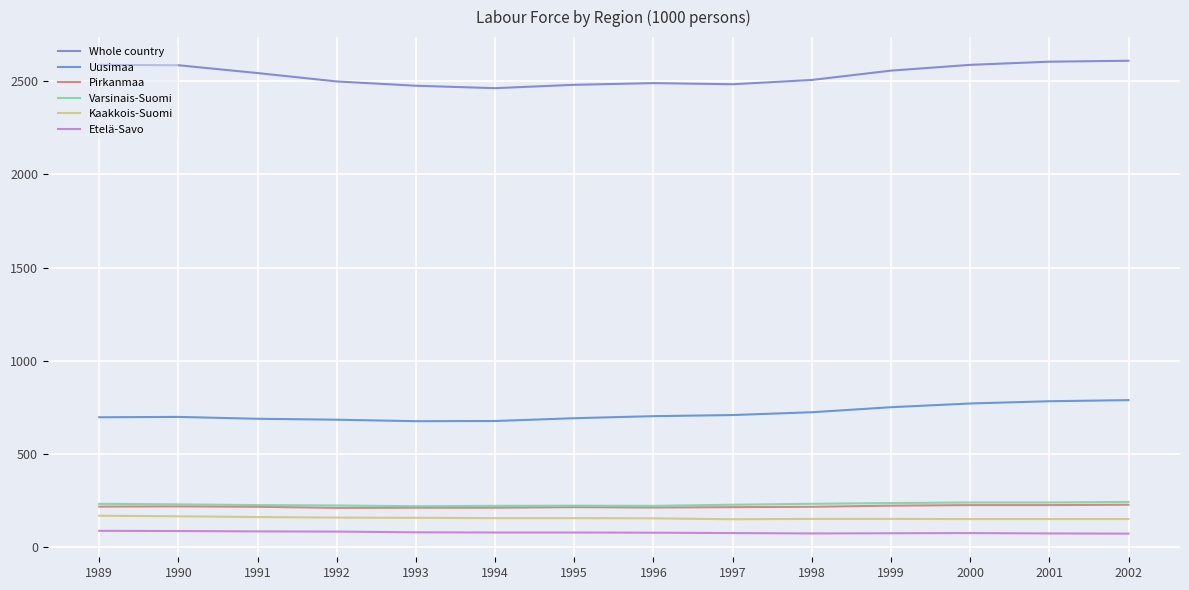

Between 1999 and 2000, which series saw the biggest shift?

Whole country